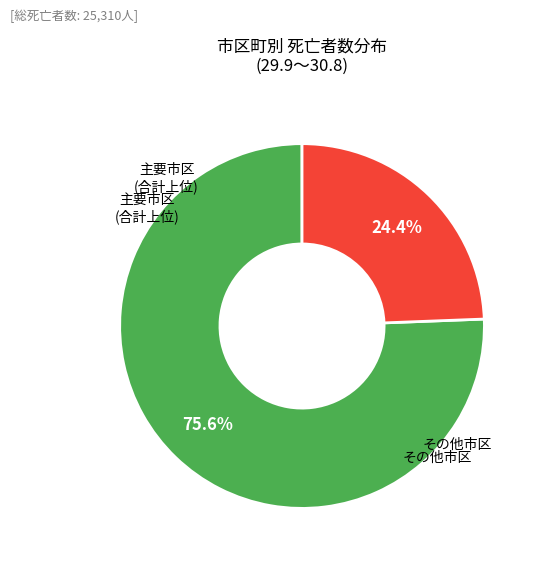

How many segments does this pie chart have?

2